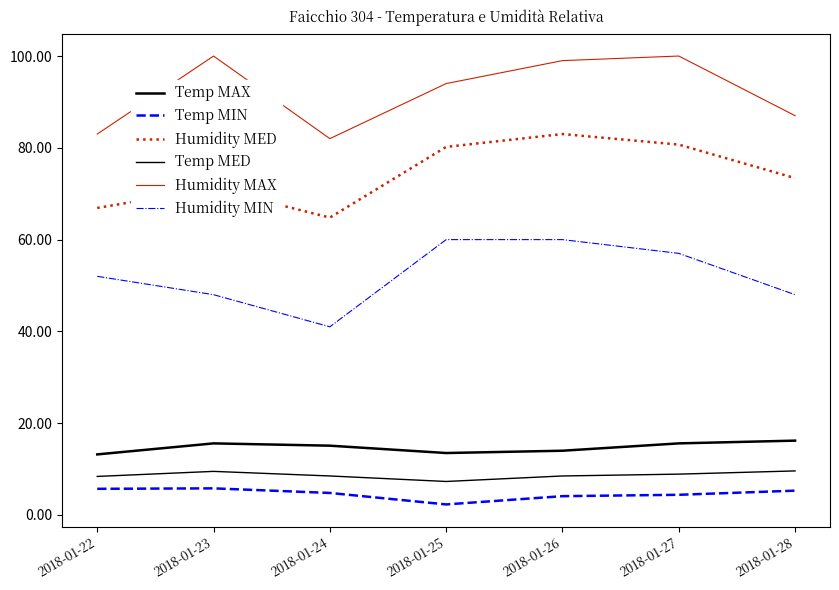

Does the chart display data point markers on the line(s)?

No